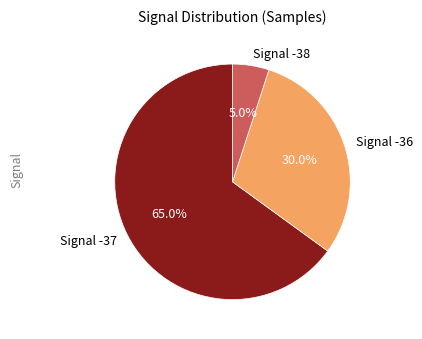

Count the number of slices in the pie.

3